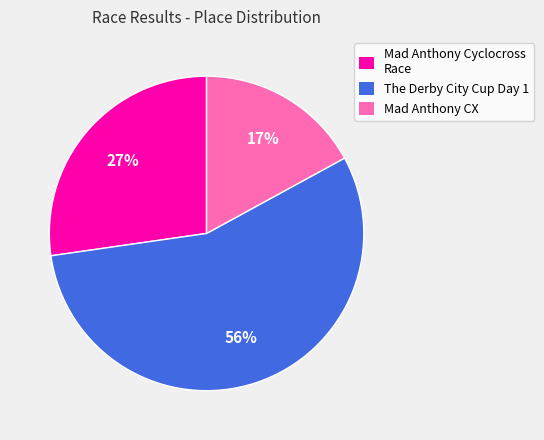

The The Derby City Cup Day 1 slice represents 48% of the pie. True or false?

False